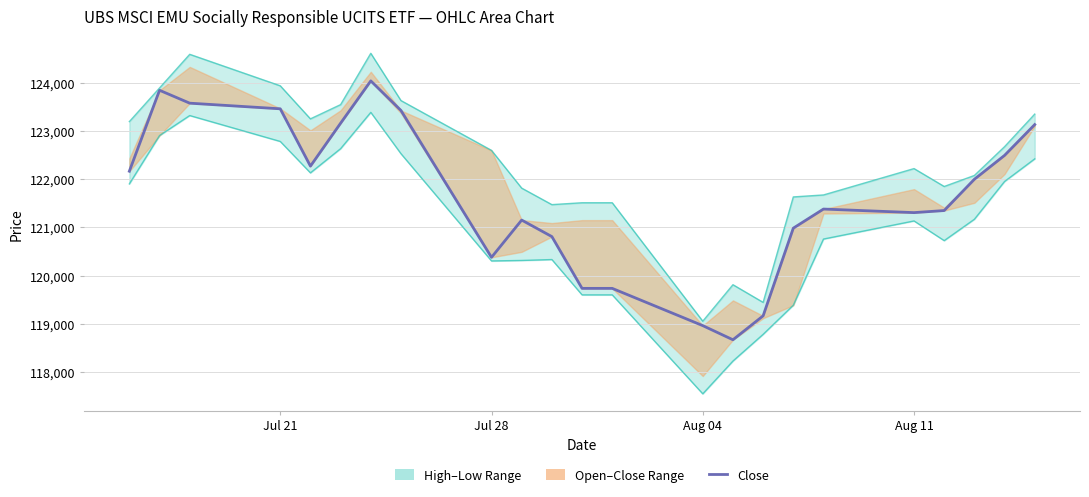

True or false: Low and High cross at least once.

False